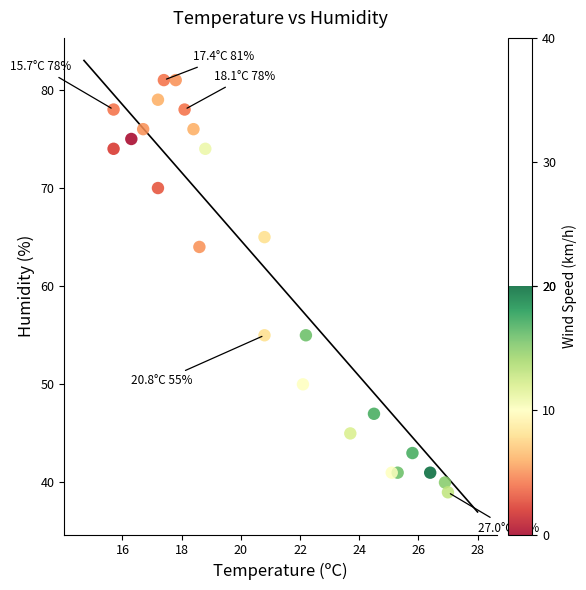

What Y value in the scatter plot is closest to 60?

64